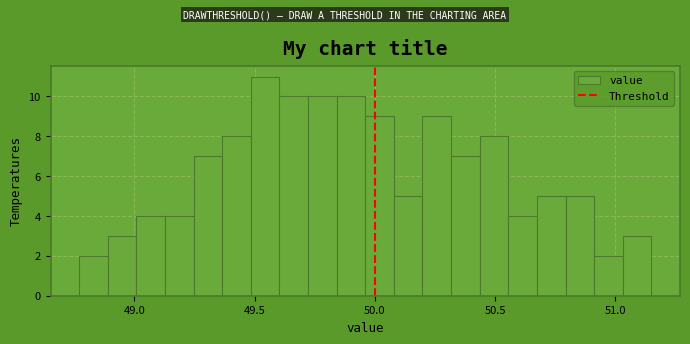

Around what value on the x-axis is the tallest bar? Give the approximate position of its centre, as read against the axis.

49.55